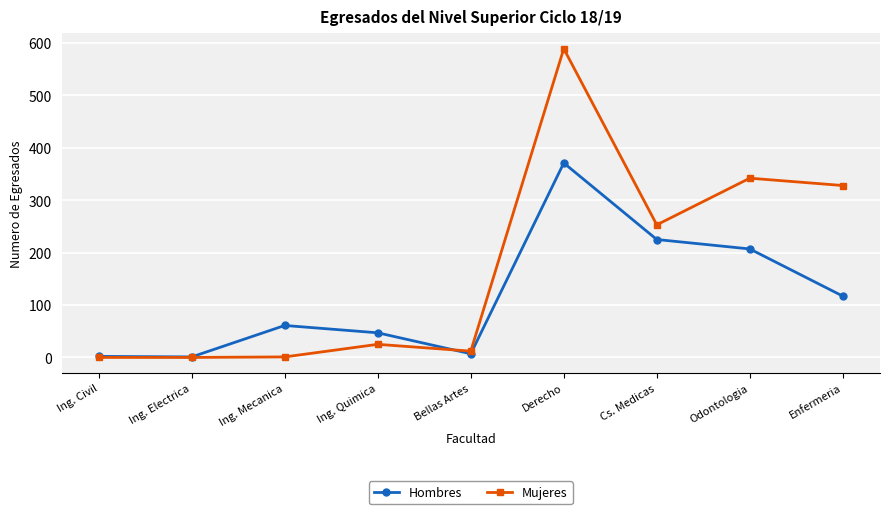

Which label corresponds to the largest value in the chart?

Derecho